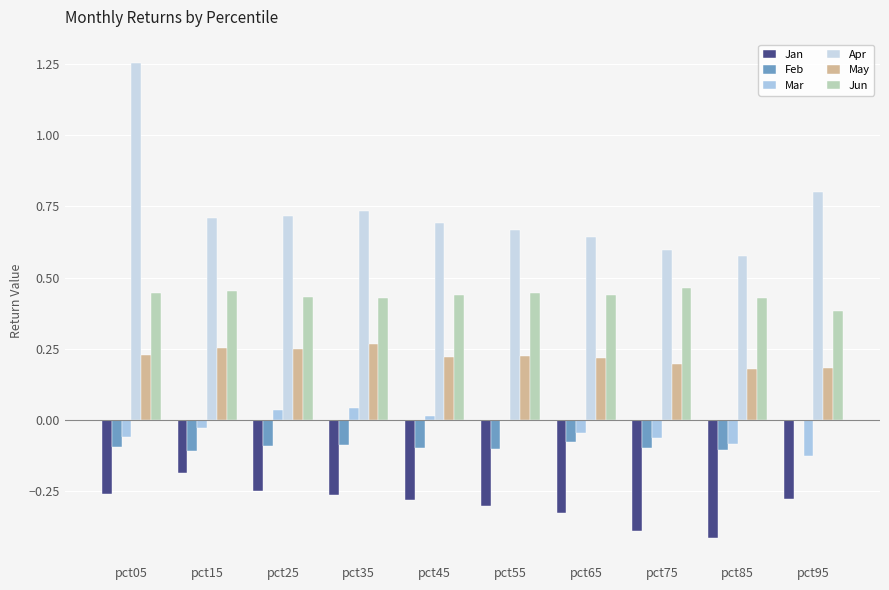

What is the sum of the Mar values at pct55 and pct95?

-0.1